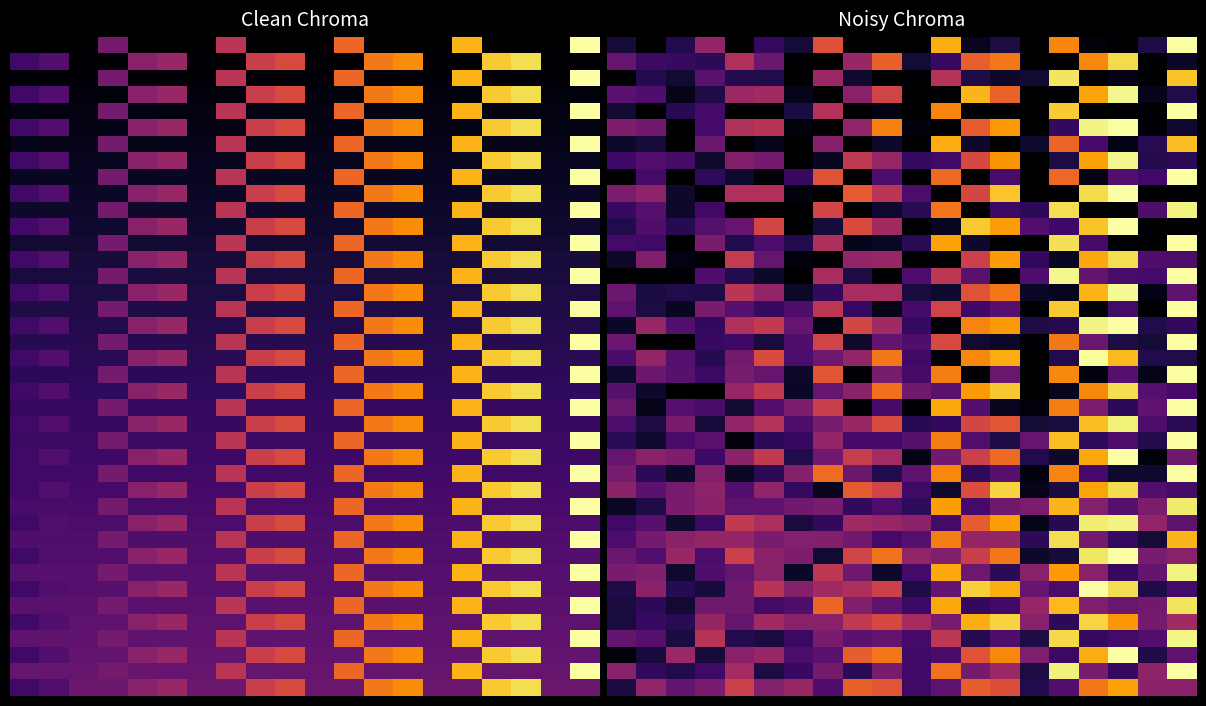

Which has a higher value, 8 or 18?

18